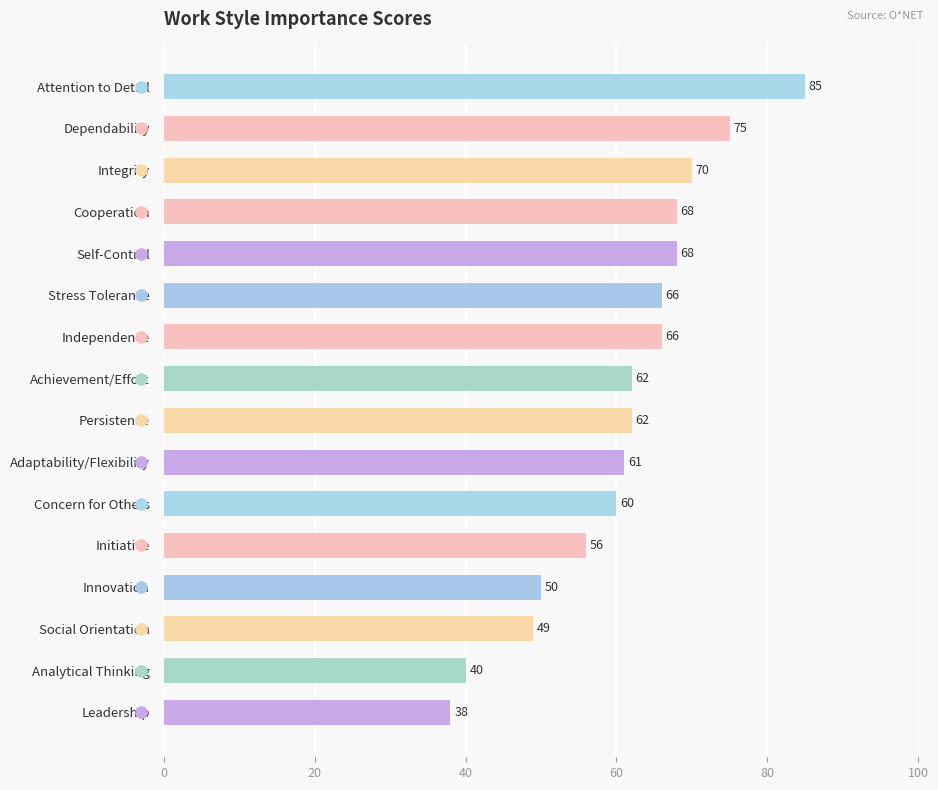

What is the difference between the maximum and minimum values?

47